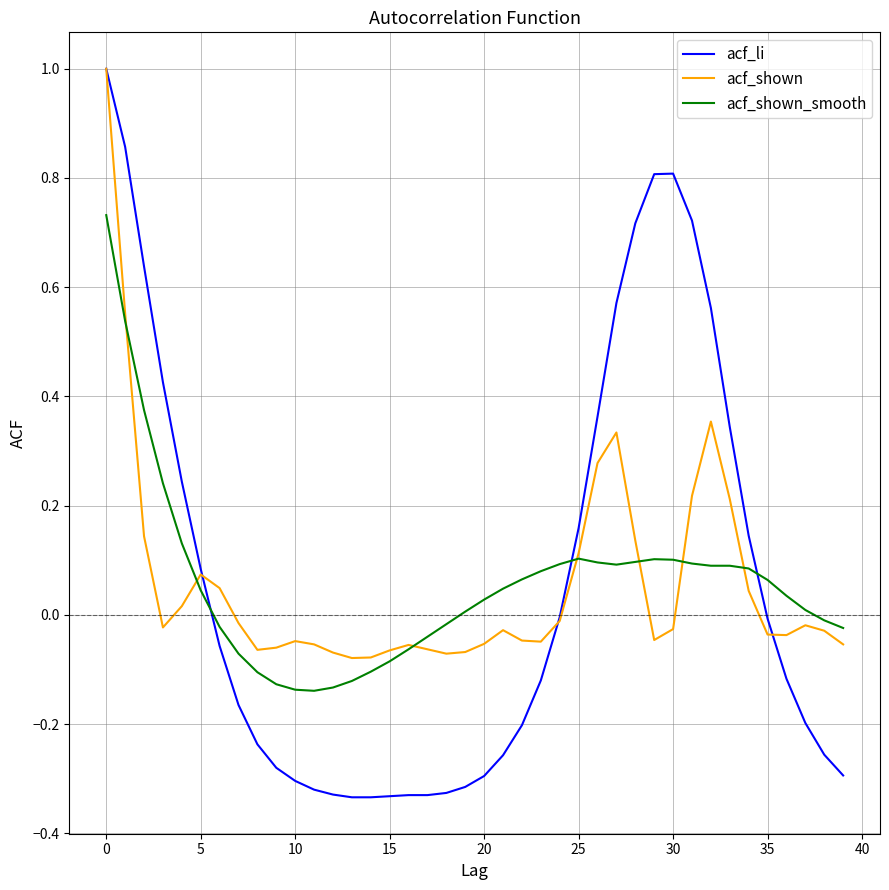

What is the maximum value shown in the chart?

1.0